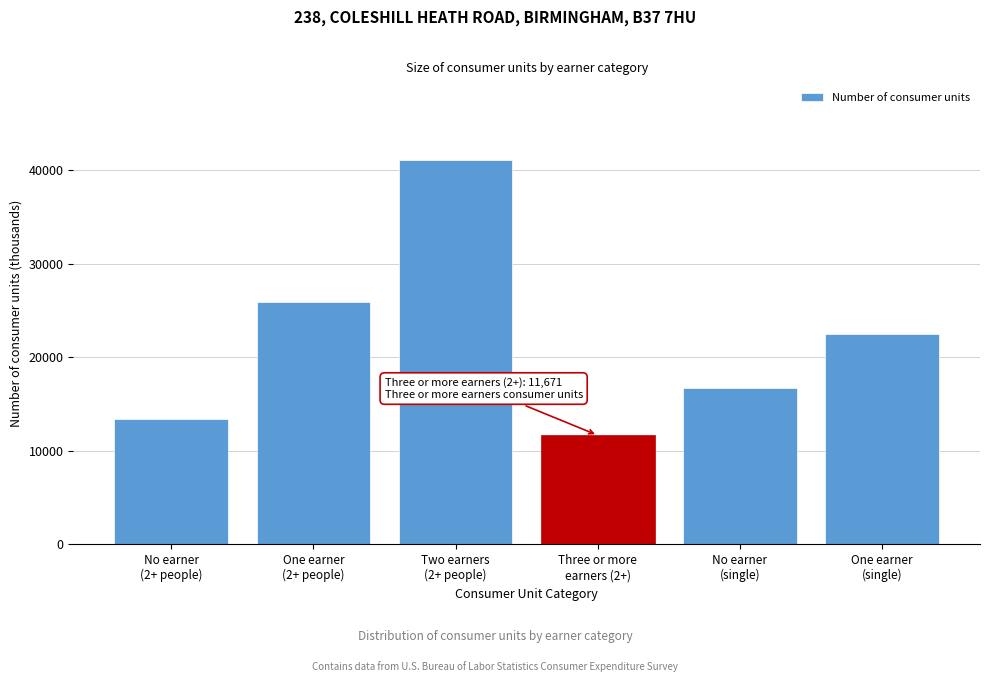

Reading left to right, extract all data points from this chart.

13439	25891	41106	11671	16677	22450